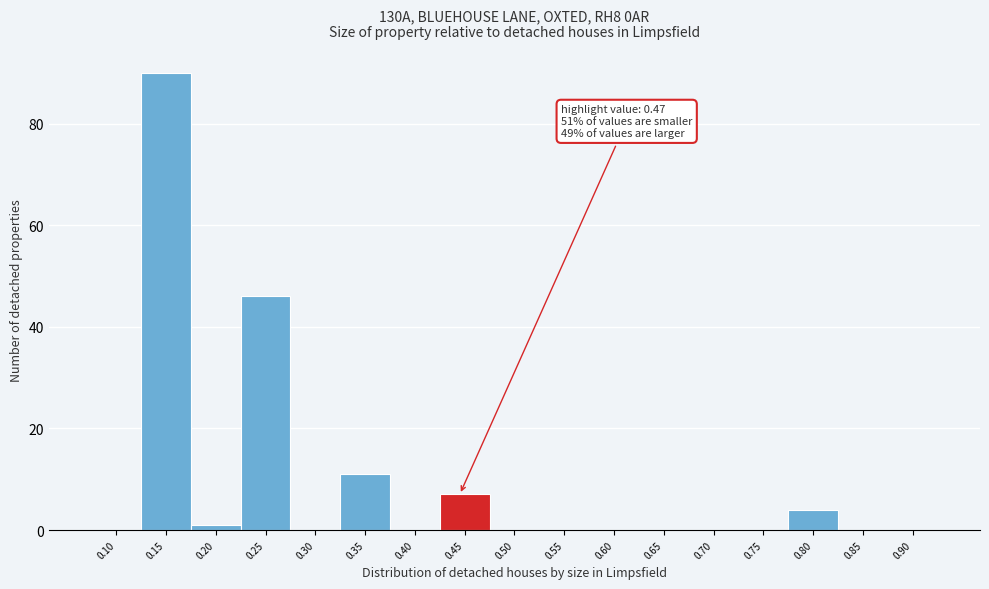

Reading right to left, transcribe all the data shown in this chart.

0.90=0	0.85=0	0.80=4	0.75=0	0.70=0	0.65=0	0.60=0	0.55=0	0.50=0	0.45=7	0.40=0	0.35=11	0.30=0	0.25=46	0.20=1	0.15=90	0.10=0